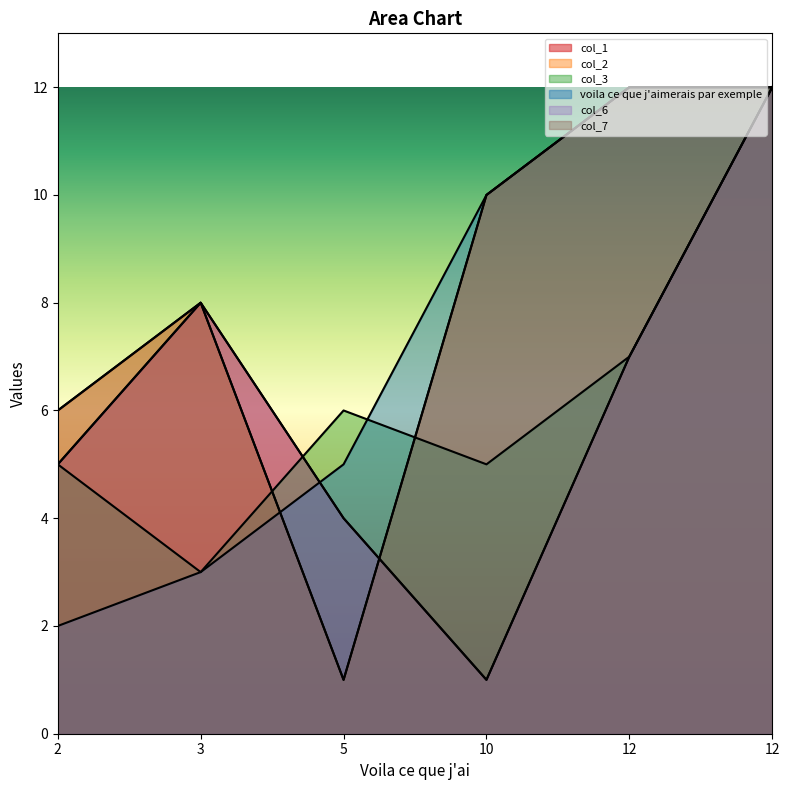

Does the chart display data point markers on the line(s)?

No